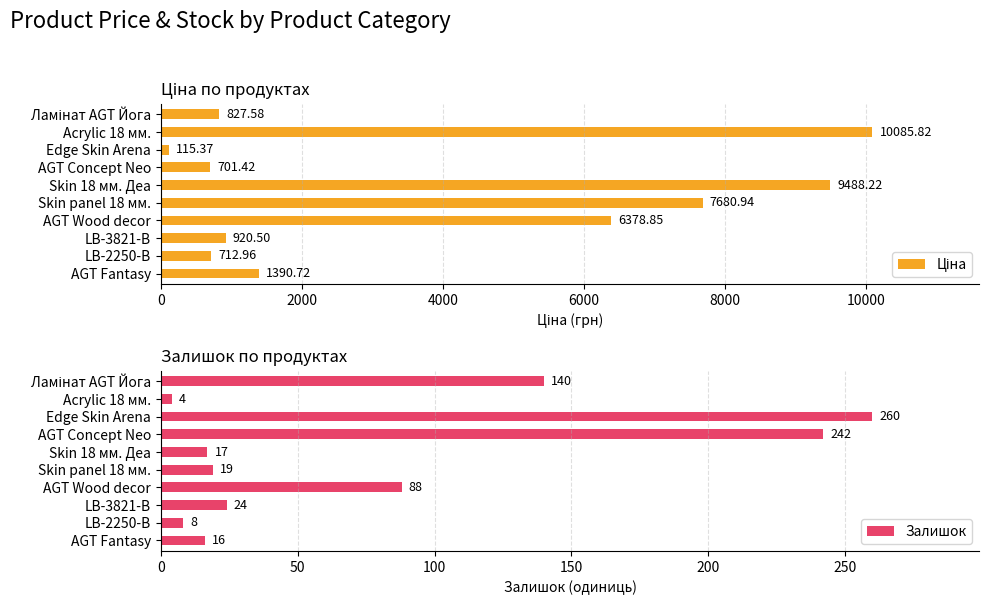

True or false: Залишок has a value of 242 at AGT Concept Neo.

True